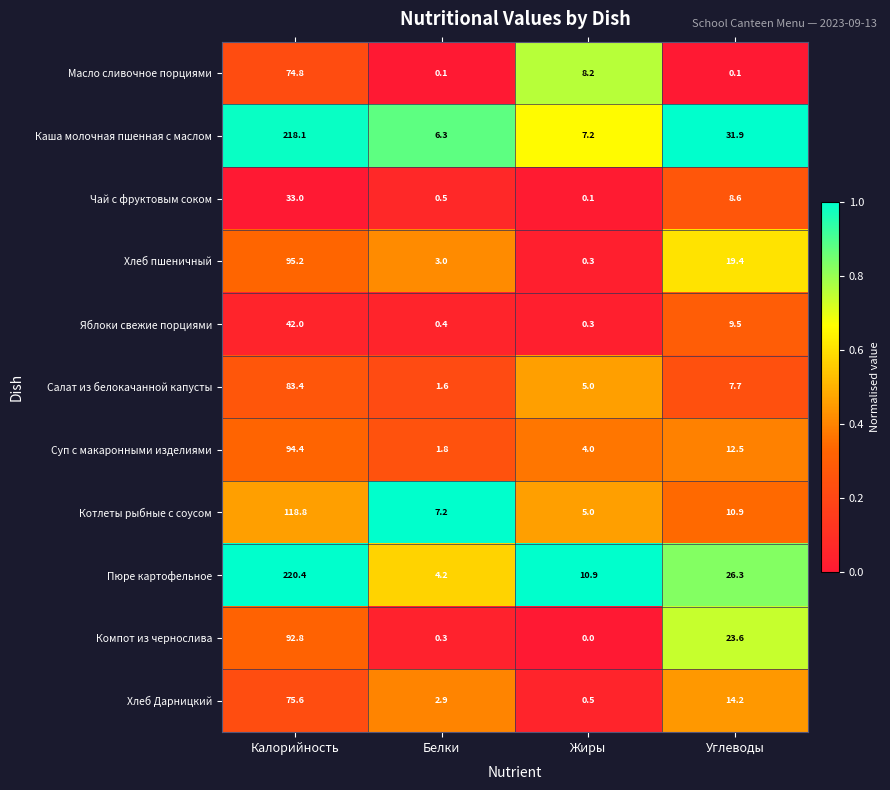

At how many categories does at least one series exceed 0?

4